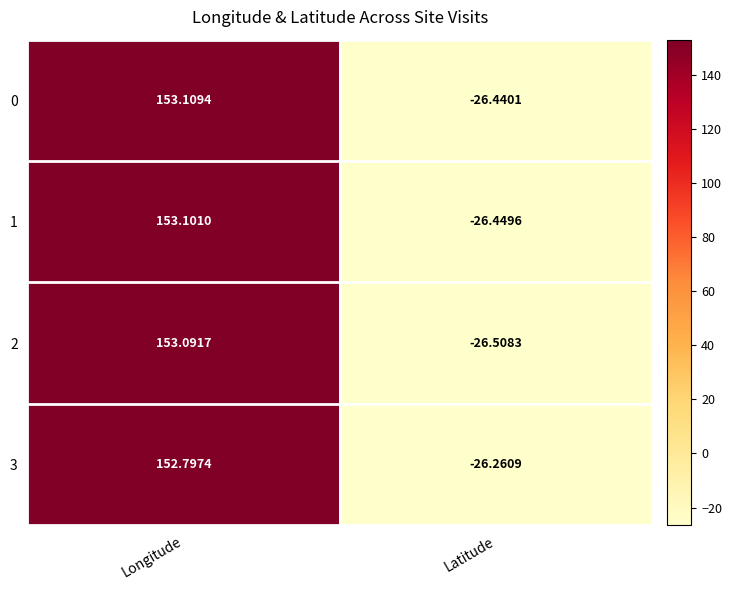

What is the spread (max minus min) of values at Longitude?

0.3